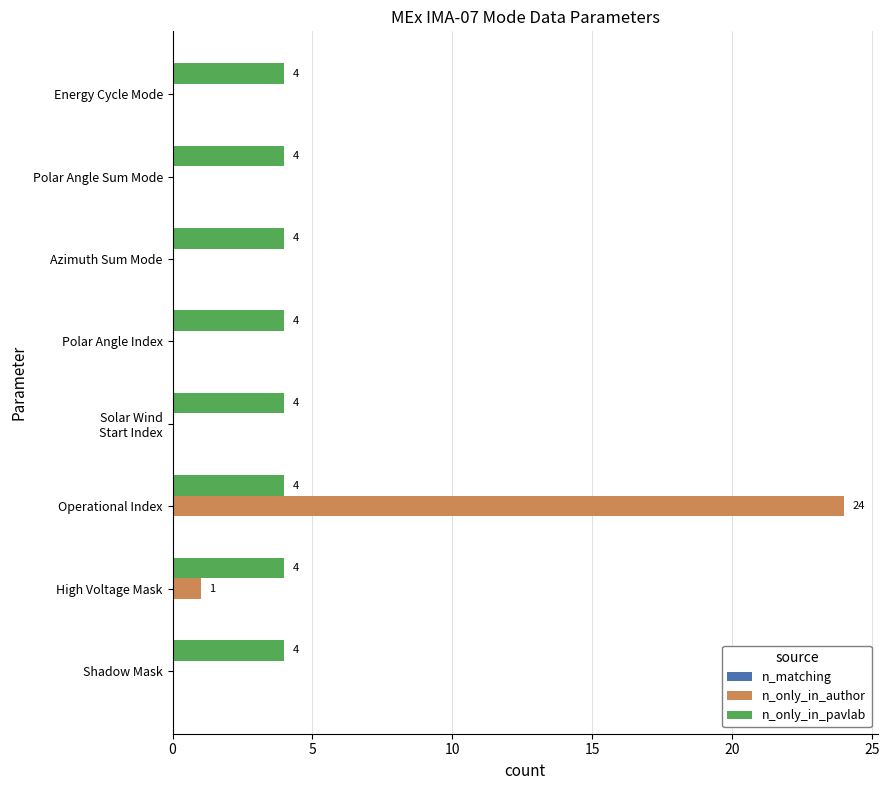

Is it true that n_only_in_pavlab equals 4 at Polar Angle Index?

True